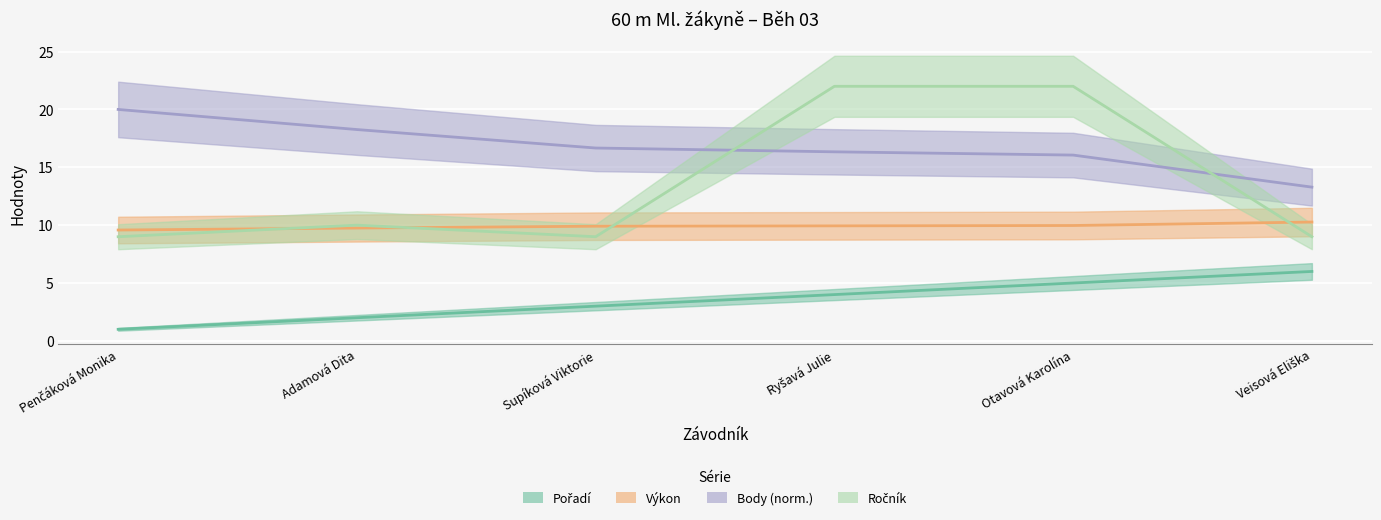

Between Adamová Dita and Veisová Eliška, which series saw the biggest shift?

Body